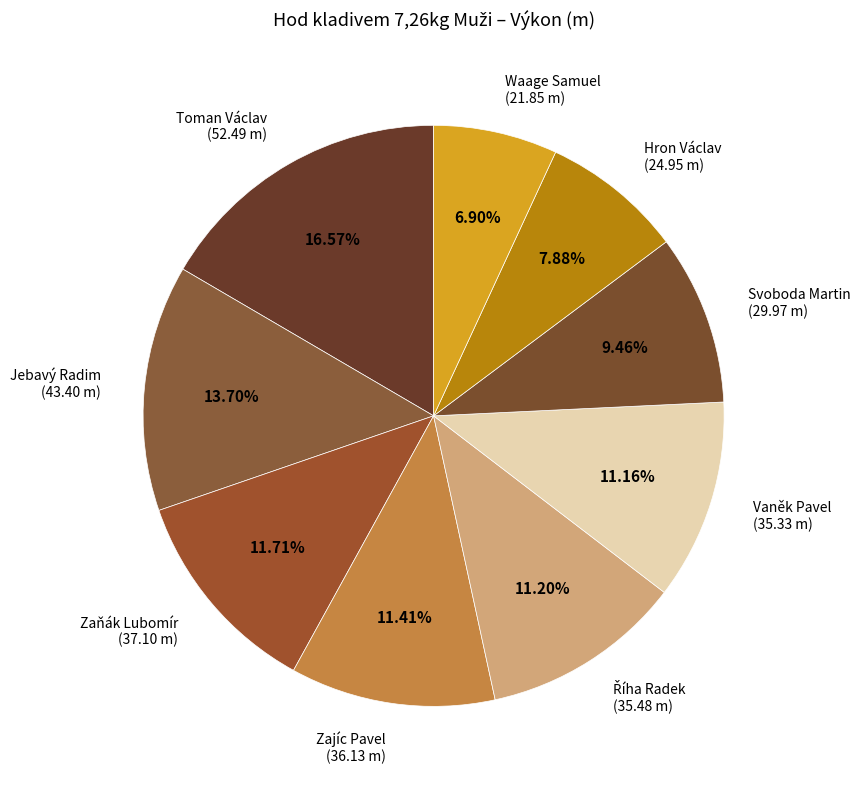

Do Toman Václav and Jebavý Radim together represent more than half of the pie?

No